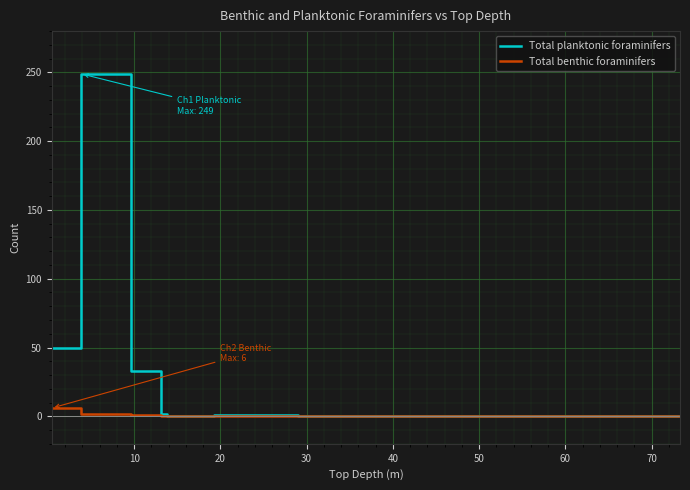

Which series has the largest range (max minus min)?

Total planktonic foraminifers